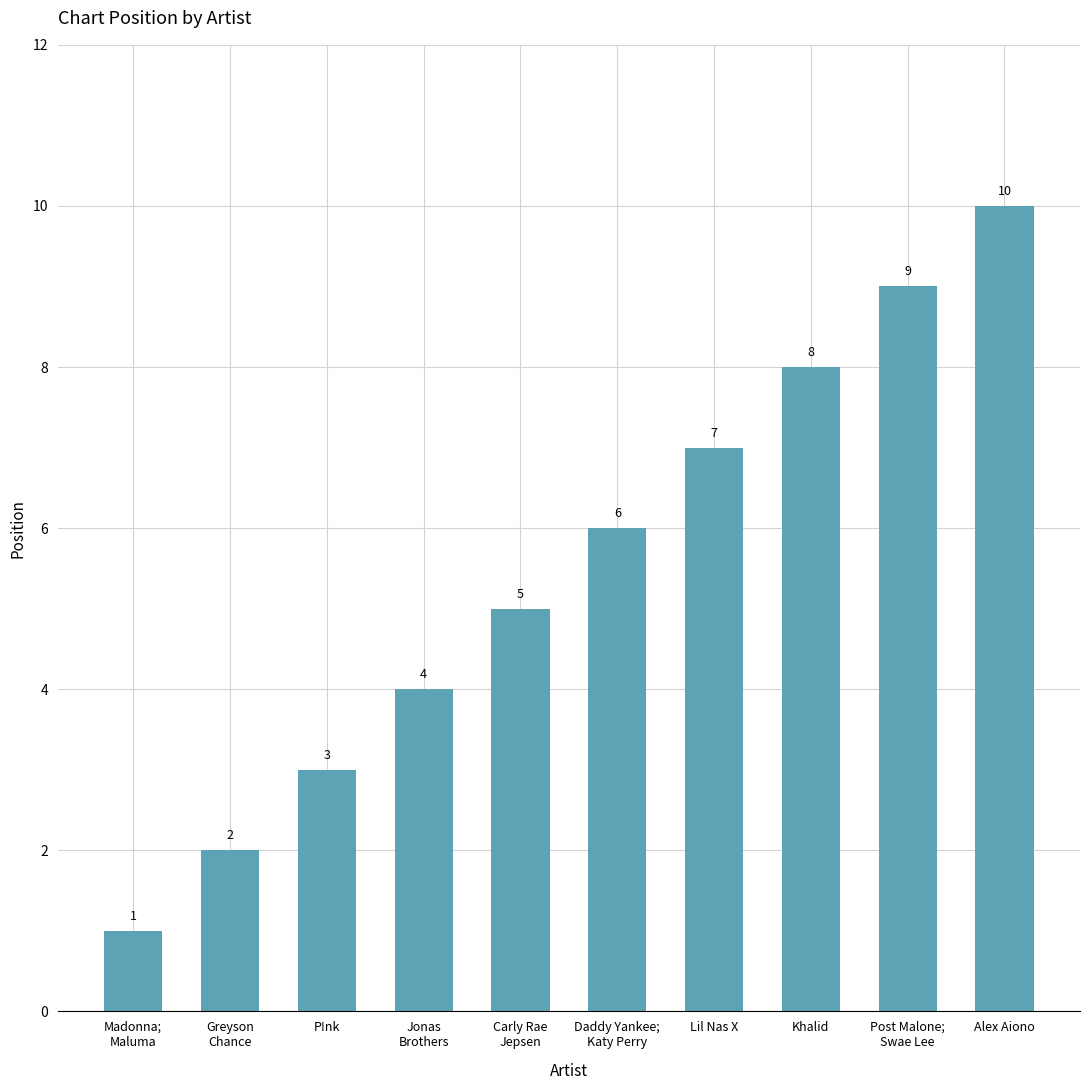

True or false: the data shows 14 at Khalid.

False